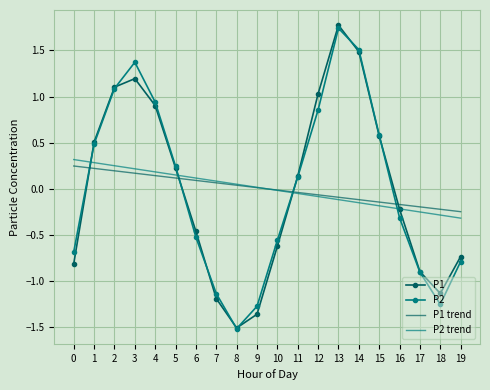

Which category has the highest value across all series?

13